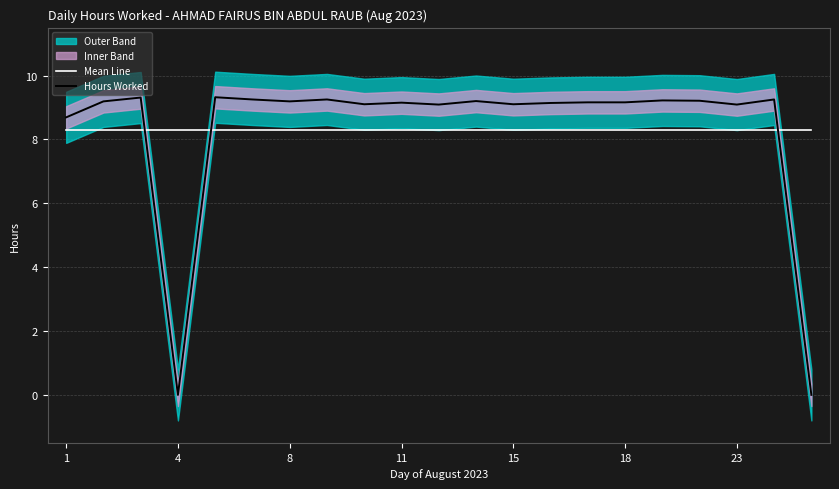

Where is the first local minimum for Hours Worked?

4